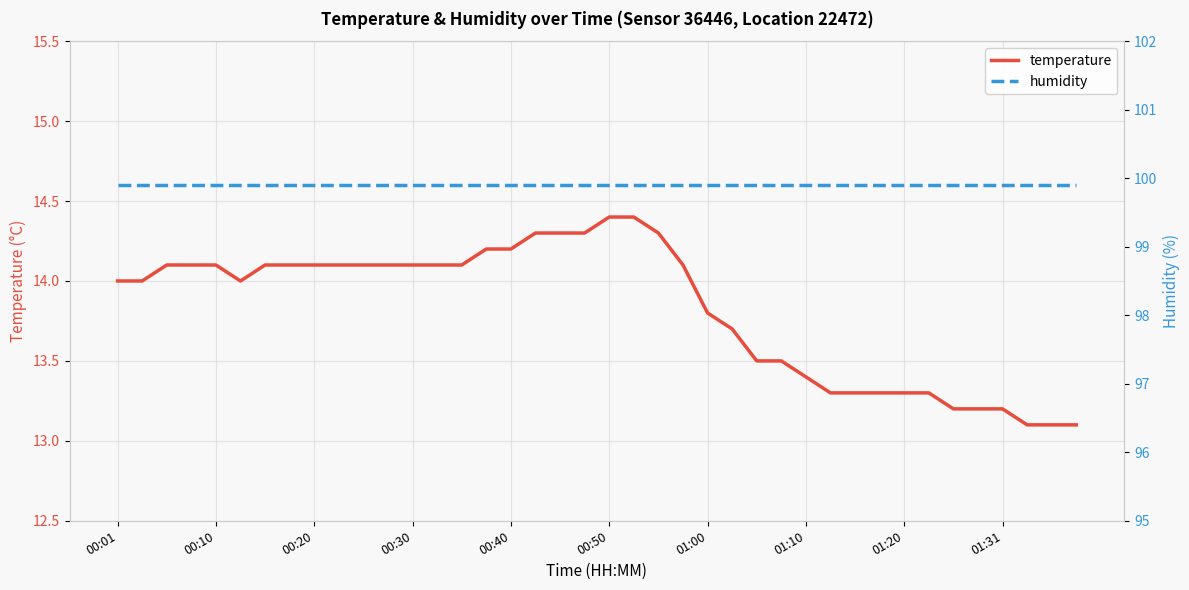

What is the difference between the second highest and minimum values in the temperature series?

1.3